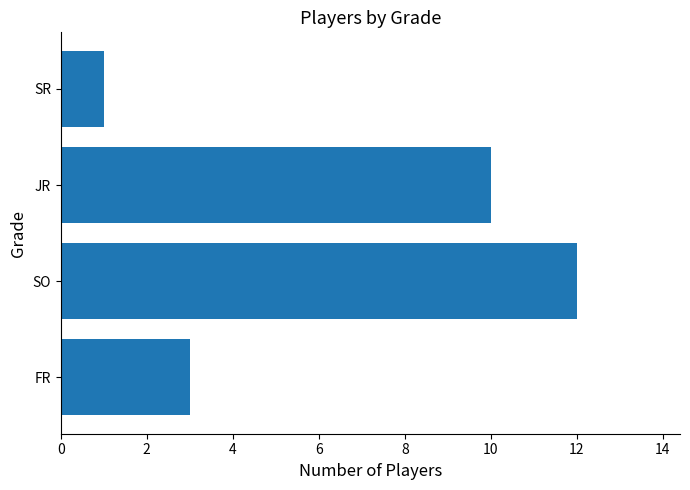

Approximately how many times larger is the value at JR compared to SO?

0.8